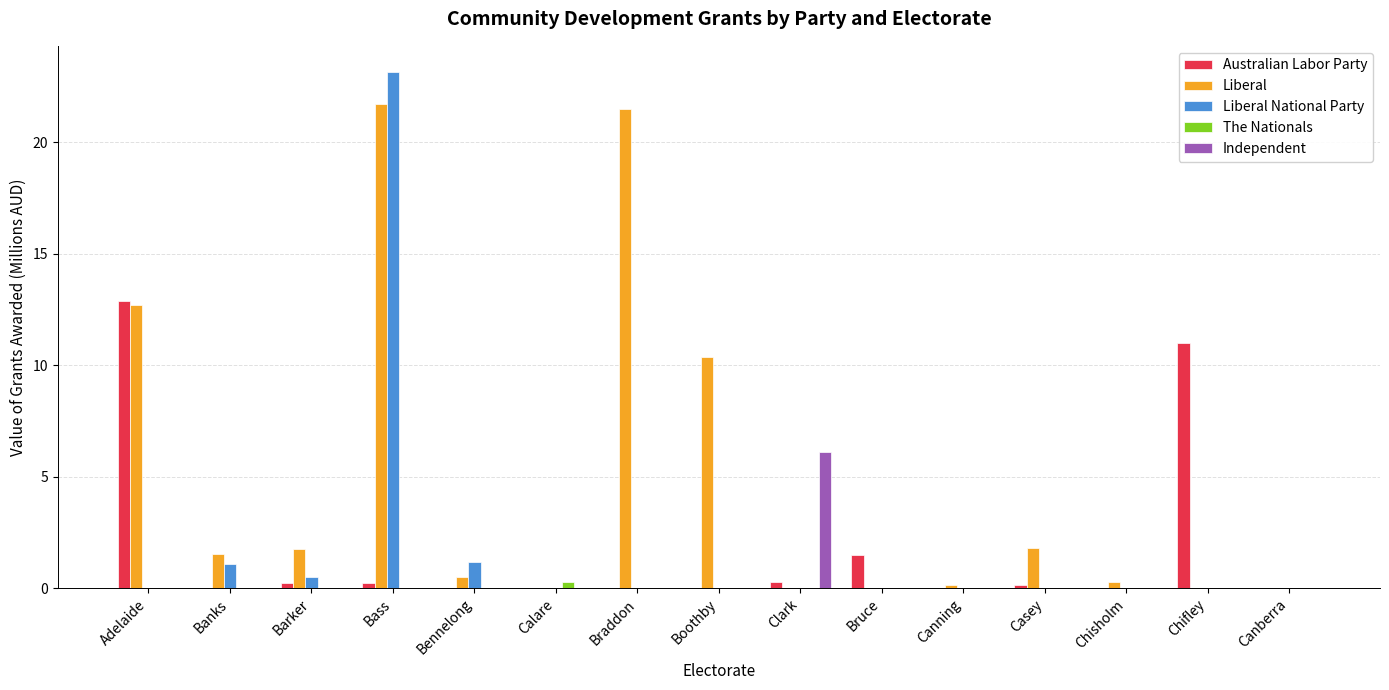

At which label does Liberal reach its peak?

Bass